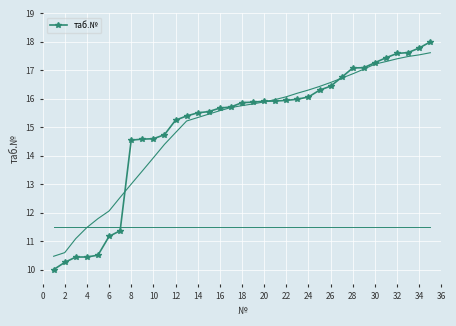

How many categories are shown in the chart?

35